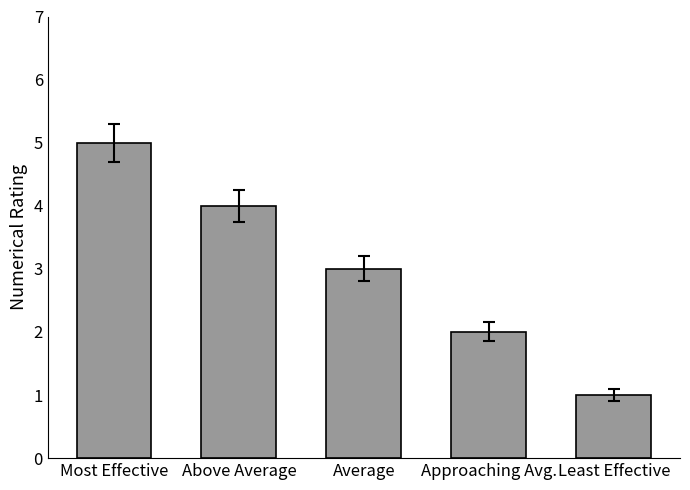

What is the value of the 1st bar from the left?

5